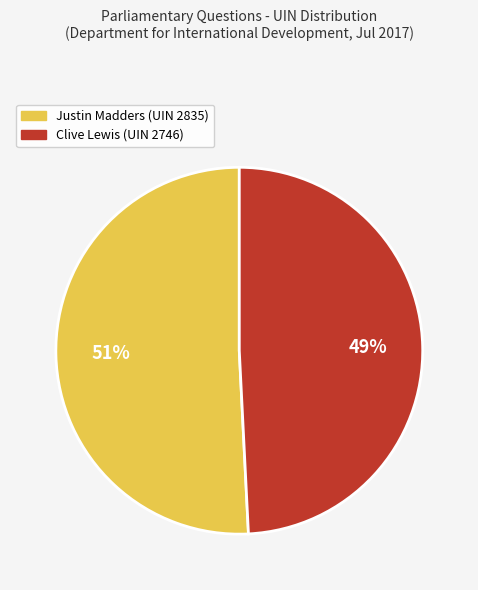

Which category has the biggest portion of the pie?

Justin Madders (UIN 2835)